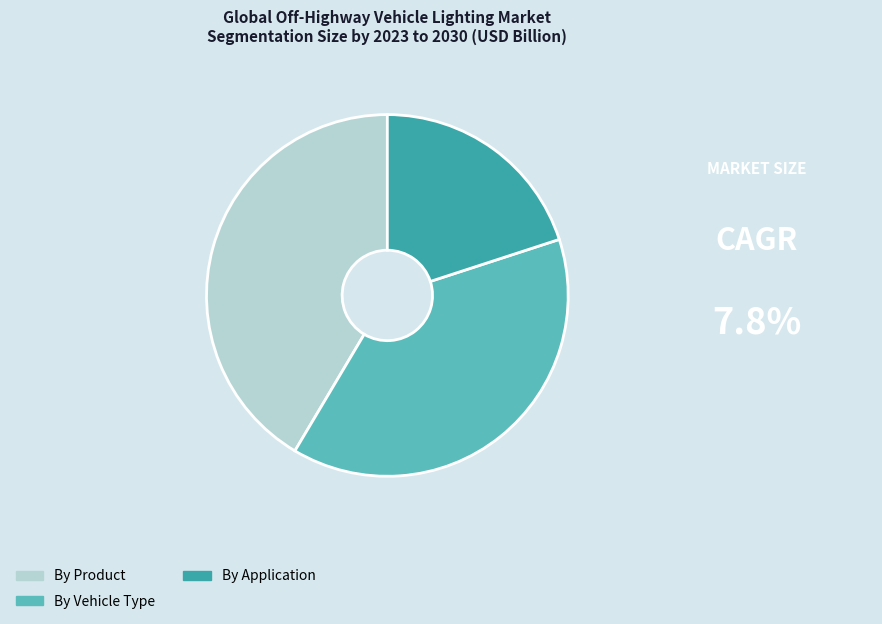

Is there any slice that represents more than half of the pie?

No